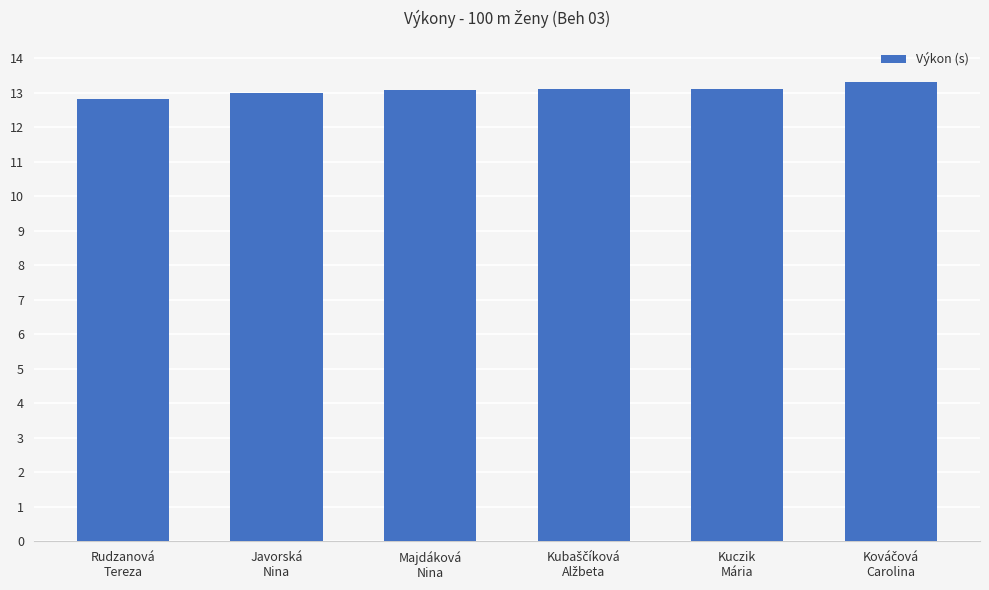

Which has a higher value, Kuczik
Mária or Rudzanová
Tereza?

Kuczik
Mária